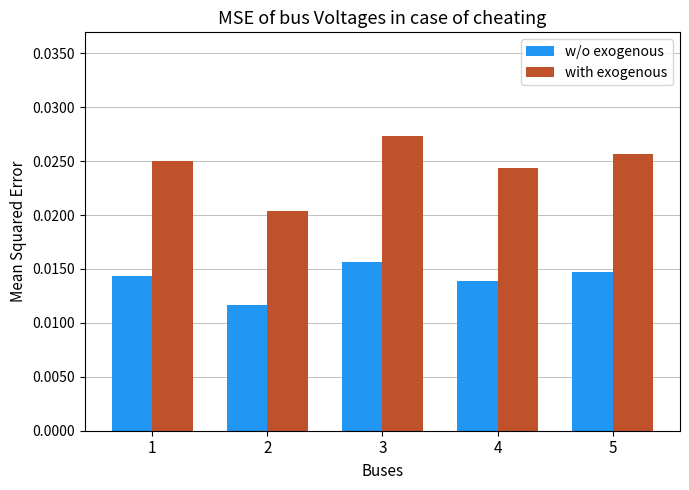

What are all the series names shown in the legend?

w/o exogenous, with exogenous